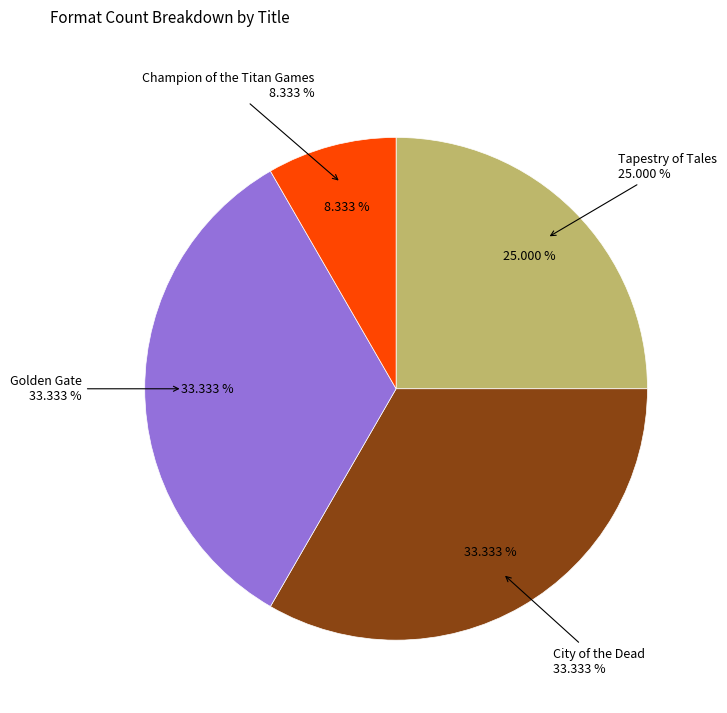

The Tapestry of Tales slice represents 17% of the pie. True or false?

False